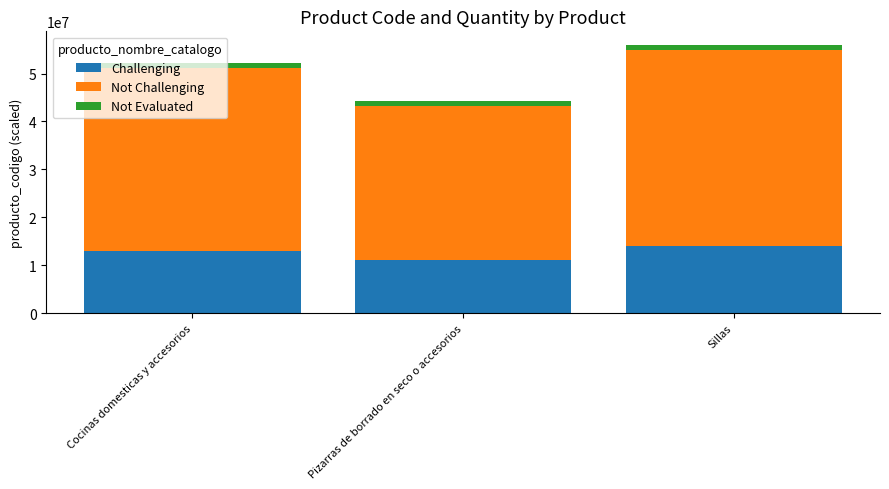

The value of Challenging at Sillas is 14025376.0. True or false?

True